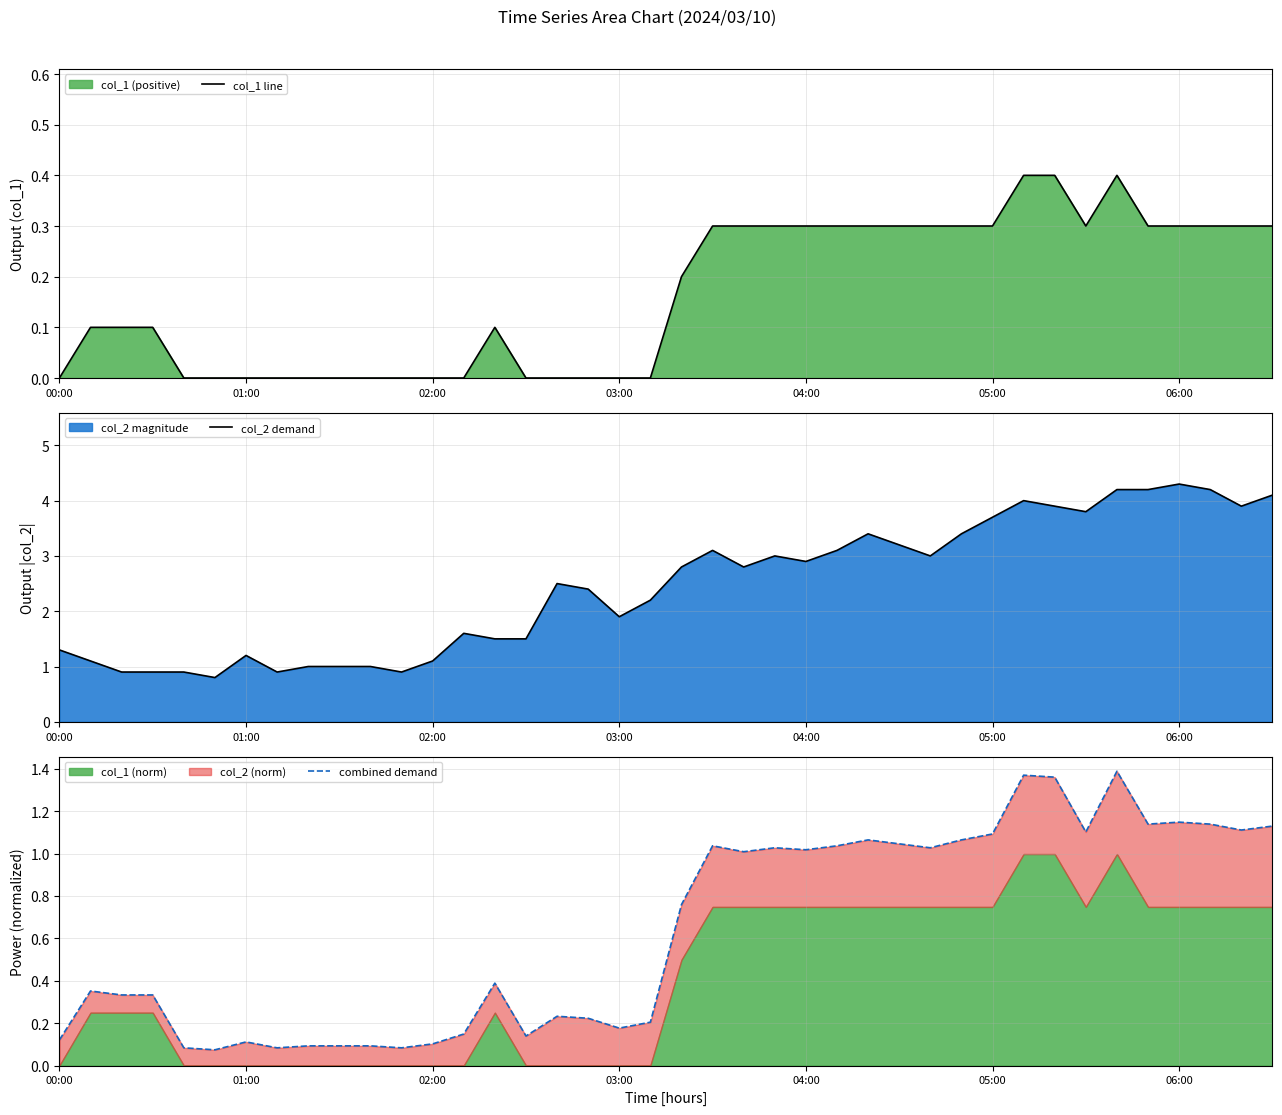

Which series changed the most between 13 and 33?

col_2 demand